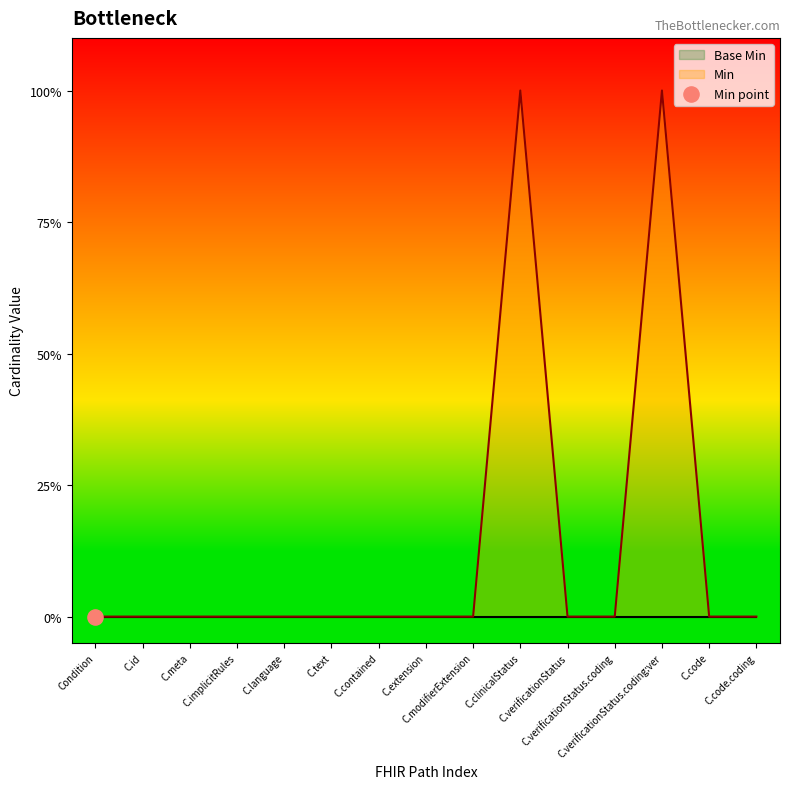

Which has a higher value, C.modifierExtension or C.verificationStatus?

C.modifierExtension